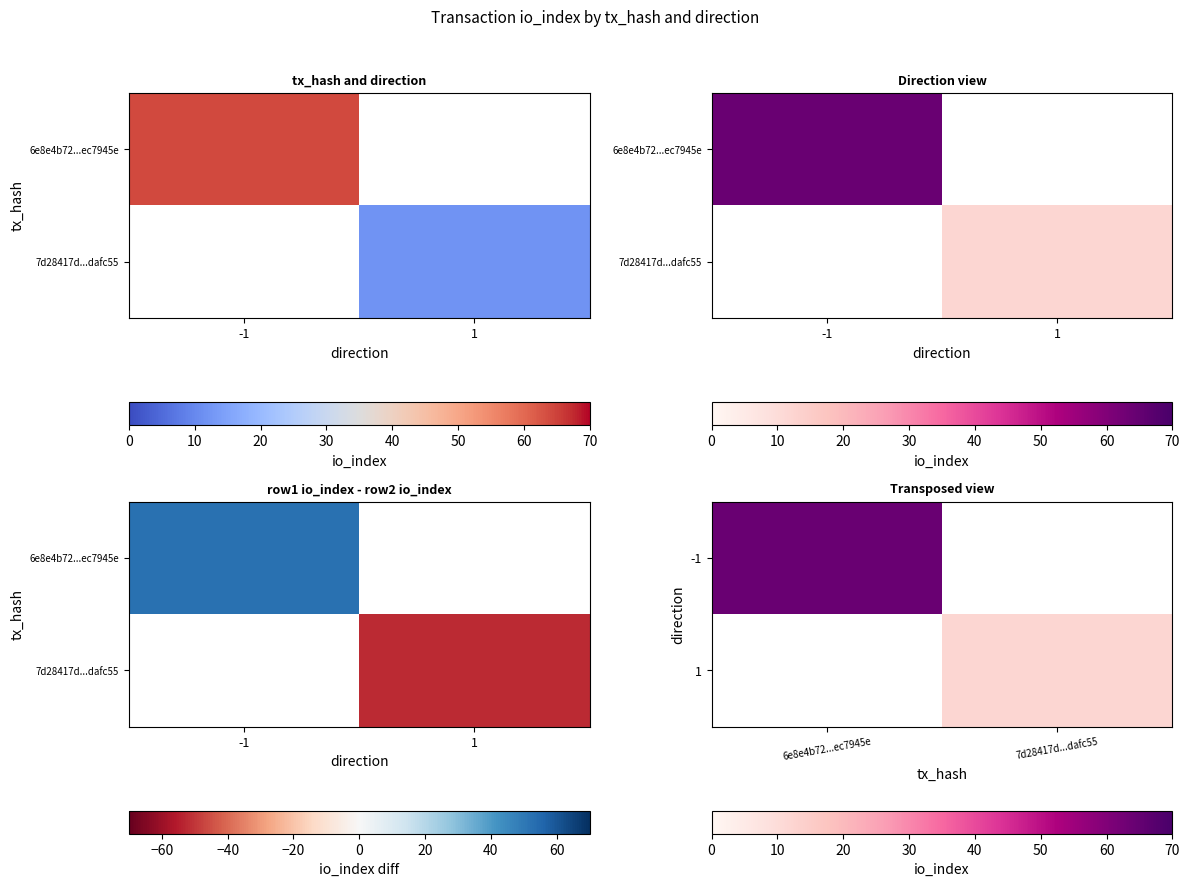

The 1 series shows 18.8 at 7d28417d...dafc55. True or false?

False